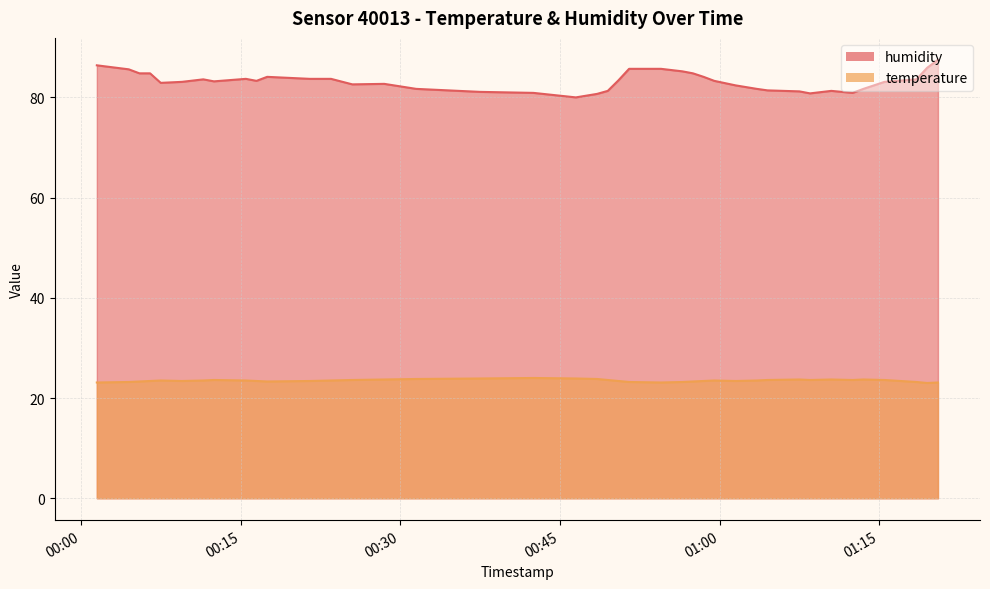

Where is the first local maximum for humidity?

2022-07-25T00:11:30